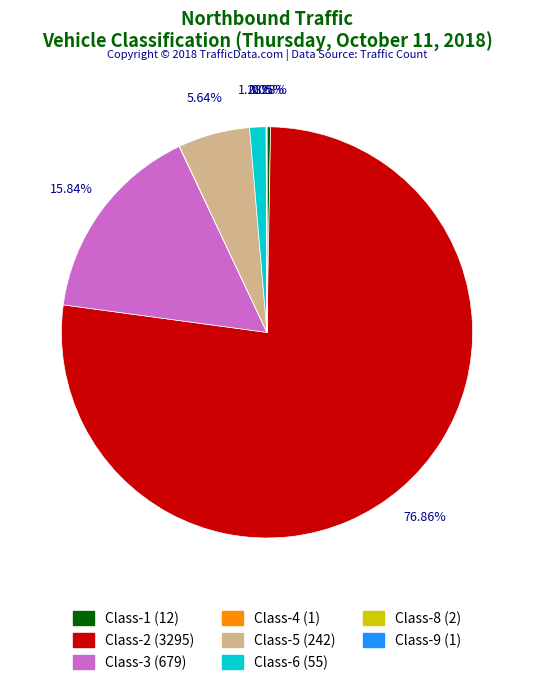

Is the sum of Class-6 (55) and Class-2 (3295) greater than half?

Yes